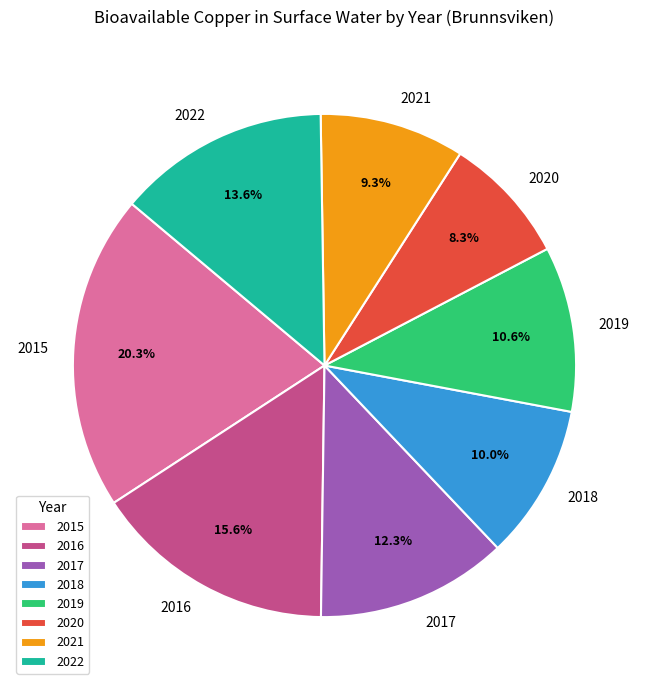

How many segments does this pie chart have?

8